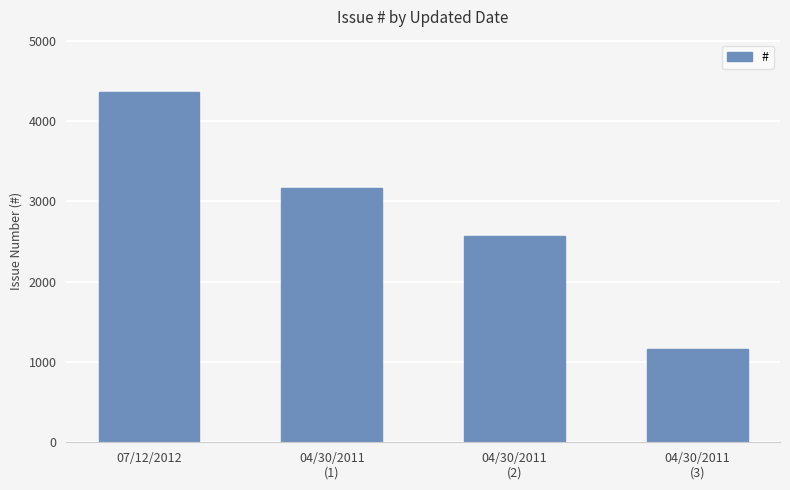

Where is the data nearest to the value 2762?

04/30/2011
(2)